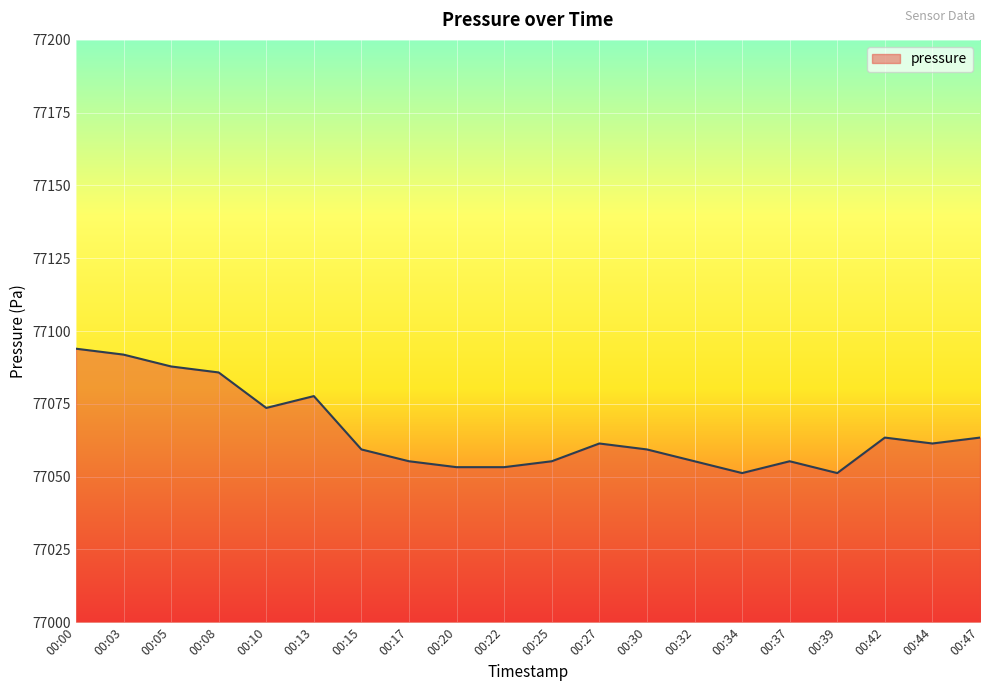

True or false: the data shows 77055.3 at 00:17.

True